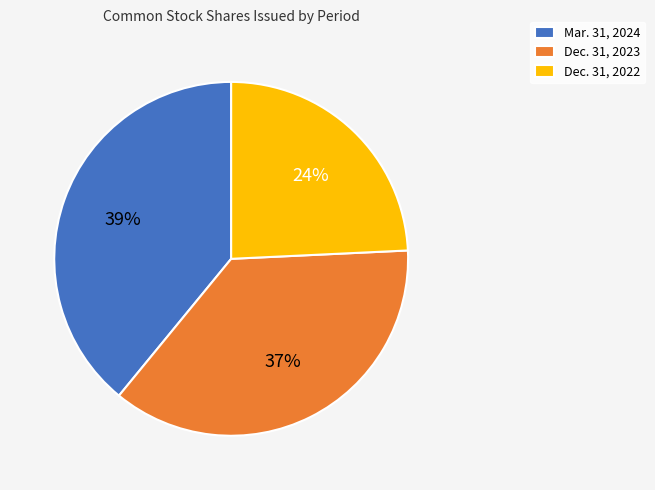

Does any single category account for the majority?

No